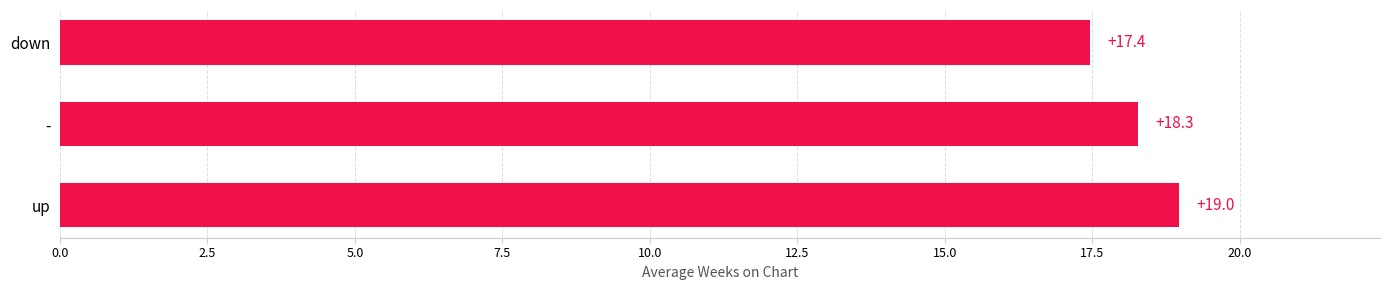

Are the bars horizontal?

Yes